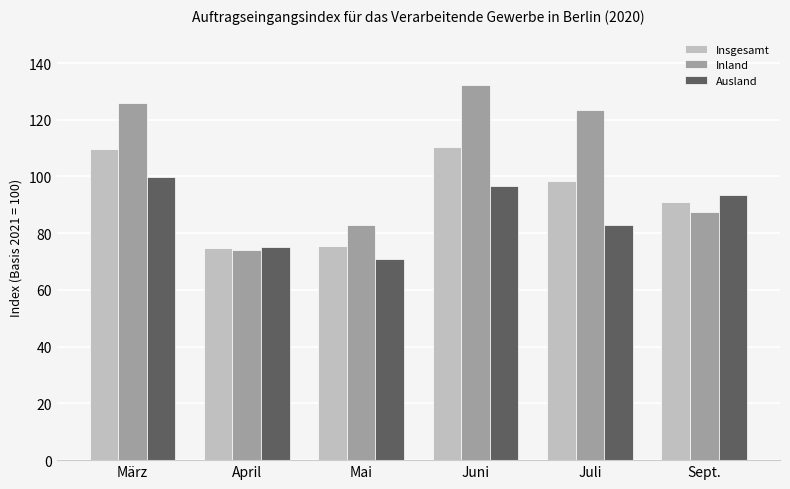

What is the total value across all series at Juli?

304.9